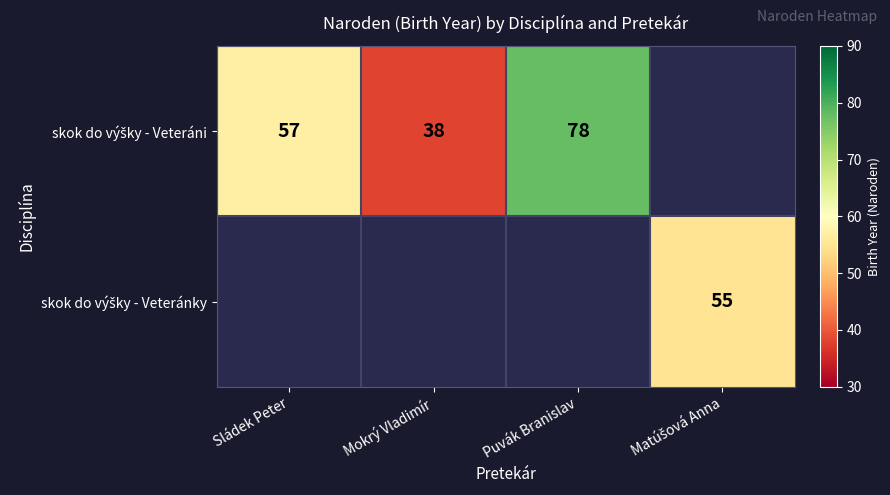

Count the number of data series in this chart.

2